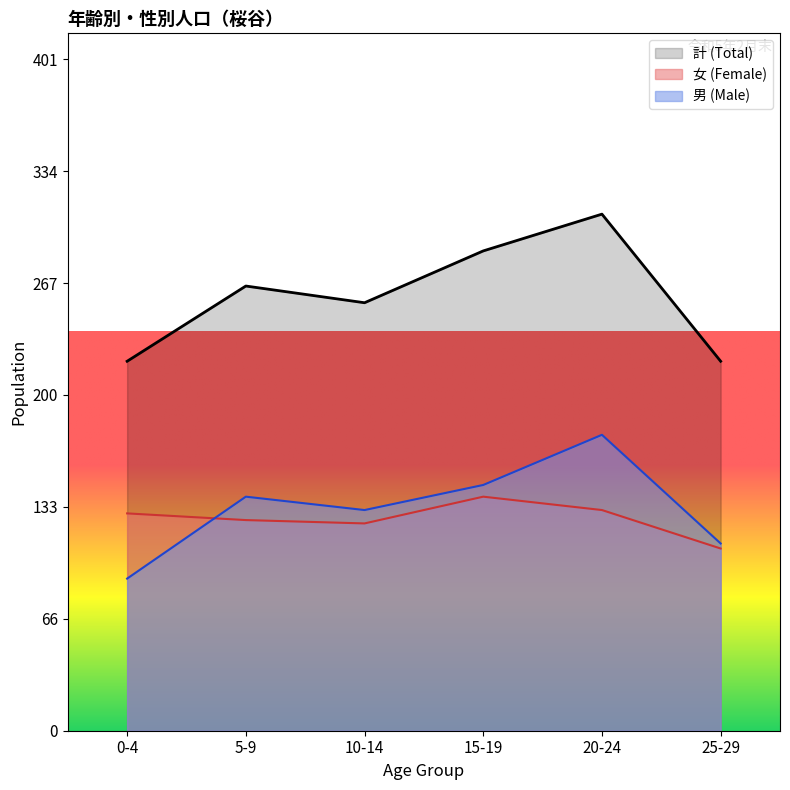

At which category does 男 (Male) reach its first local peak?

5-9